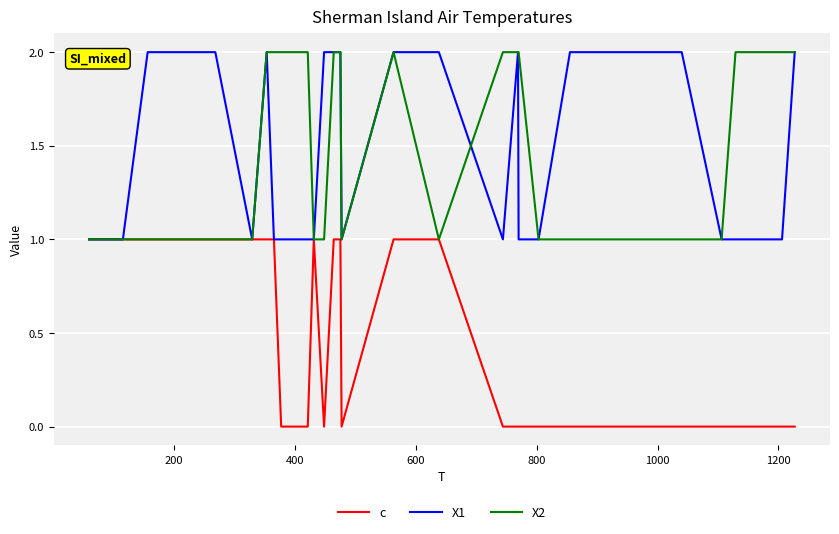

At how many categories does at least one series exceed 1?

19